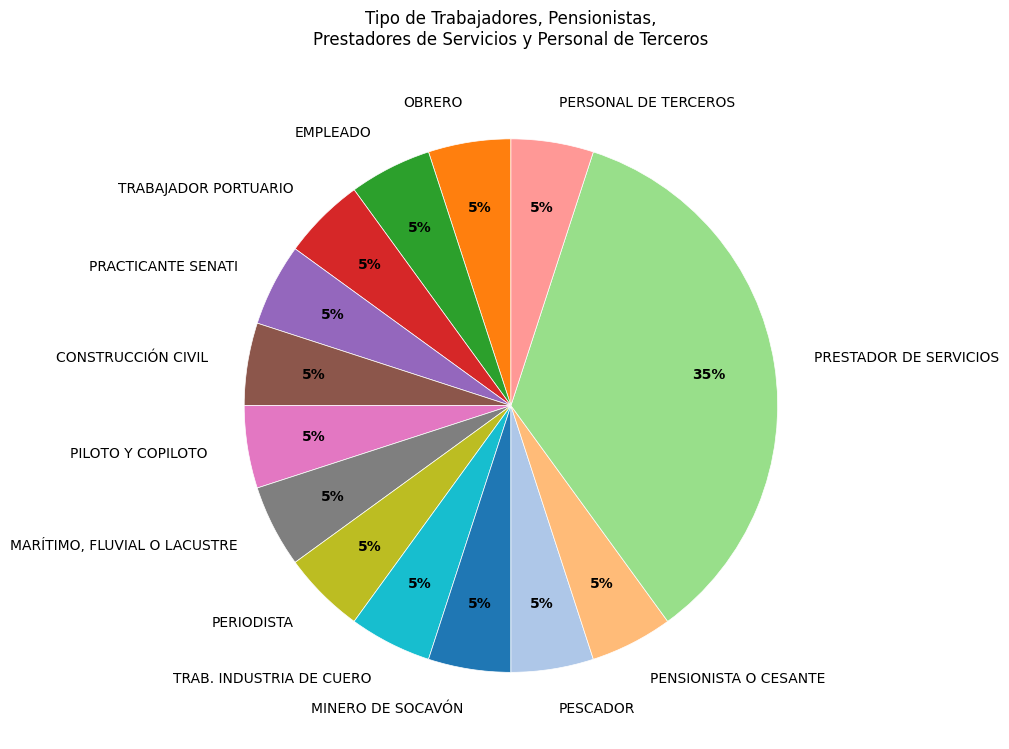

To the nearest percent, what is the combined percentage of OBRERO and PERIODISTA?

10%